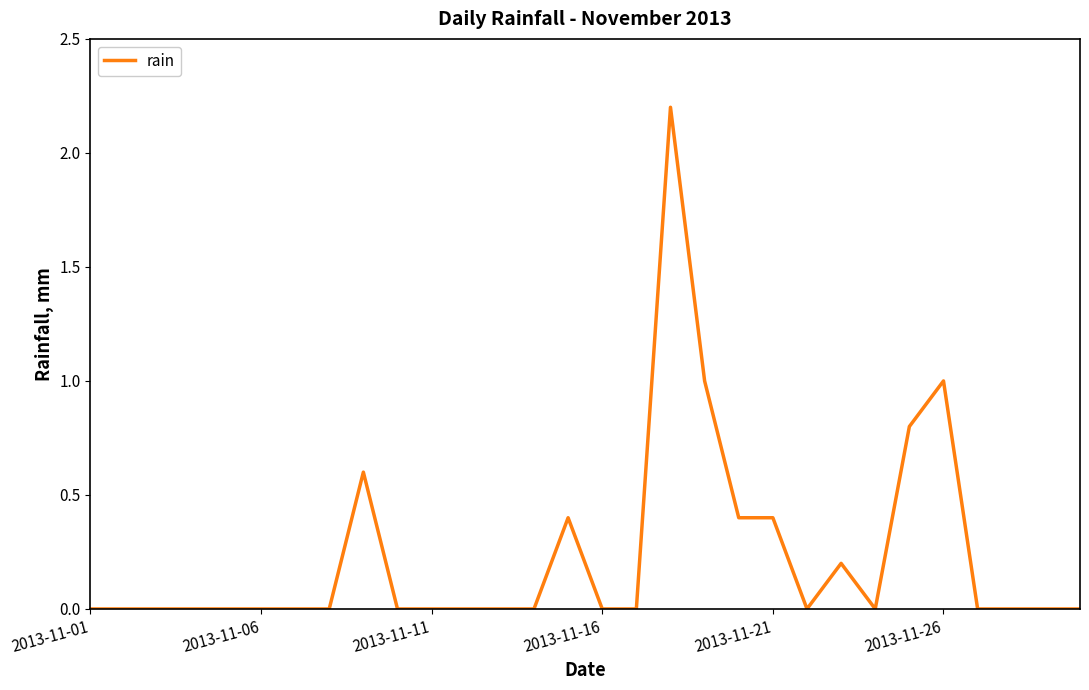

What is the difference between the maximum and minimum values?

2.2